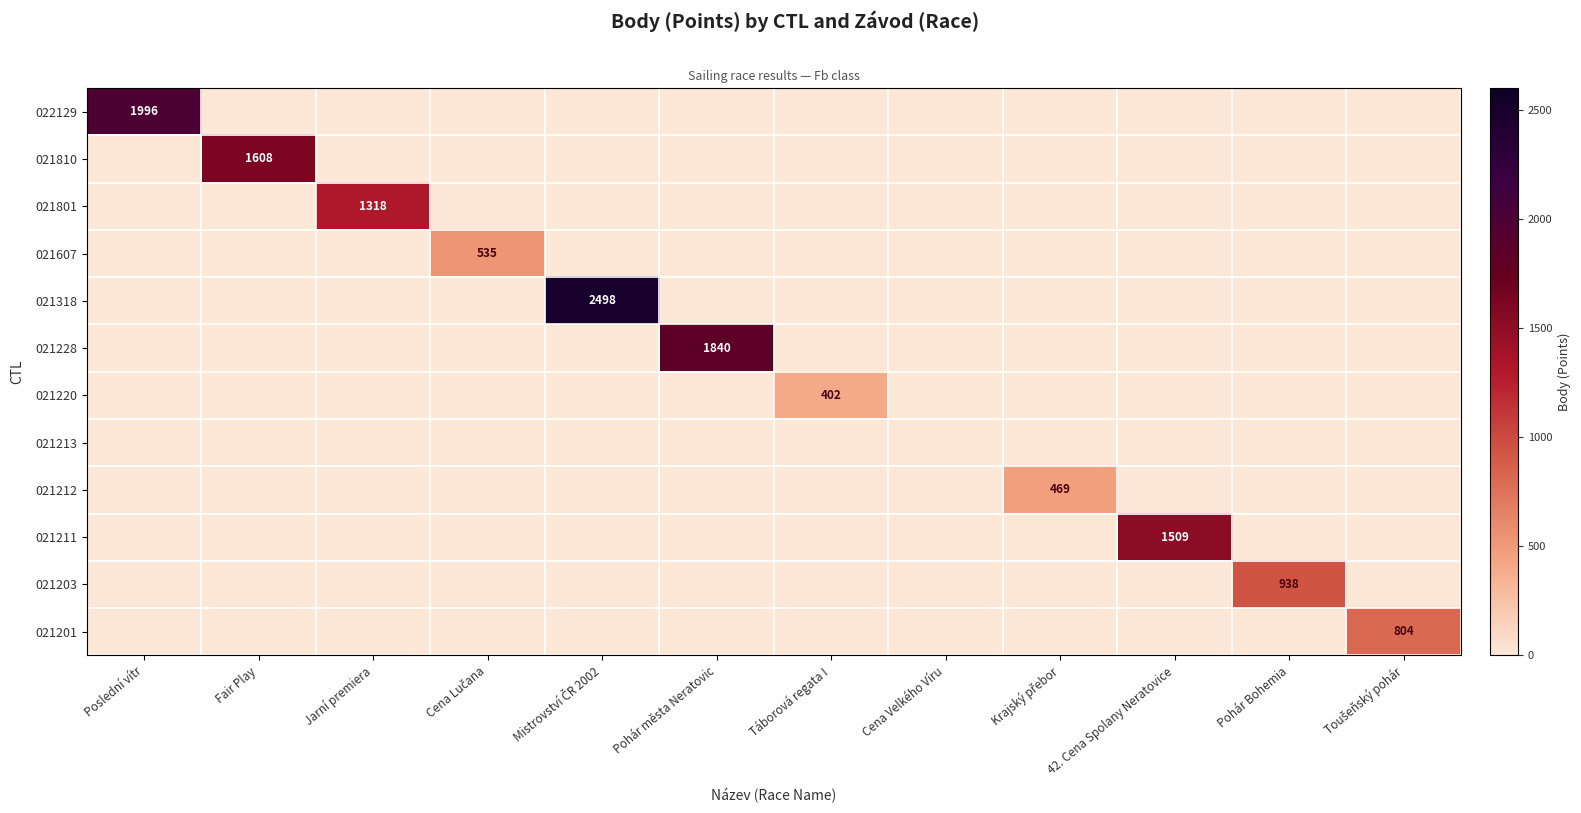

Which has a higher value, 42. Cena Spolany Neratovice or Poslední vítr?

Poslední vítr